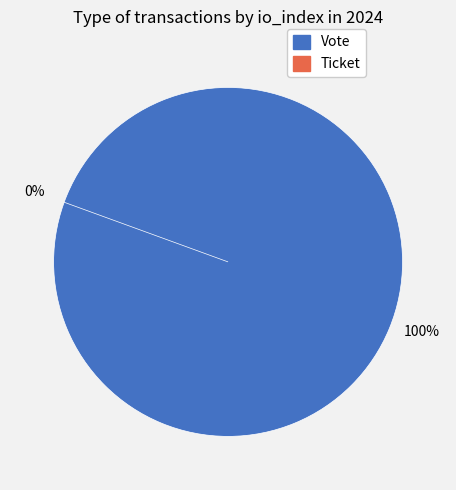

Rank the categories by value from highest to lowest.

Vote, Ticket